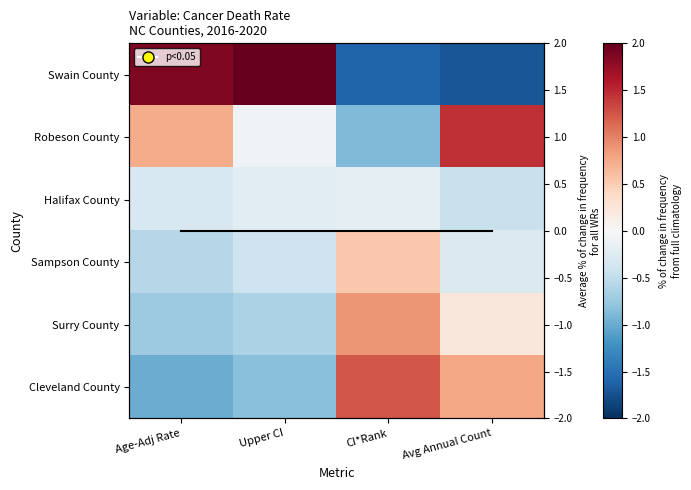

How many data points does each series have?

4